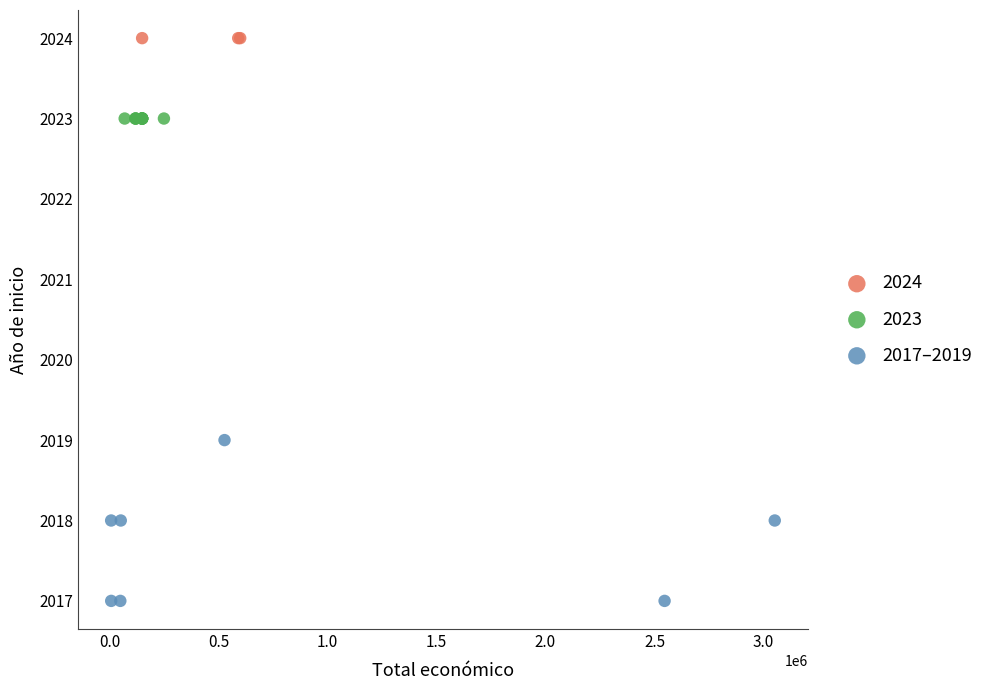

Which series contains the highest Y value?

2024